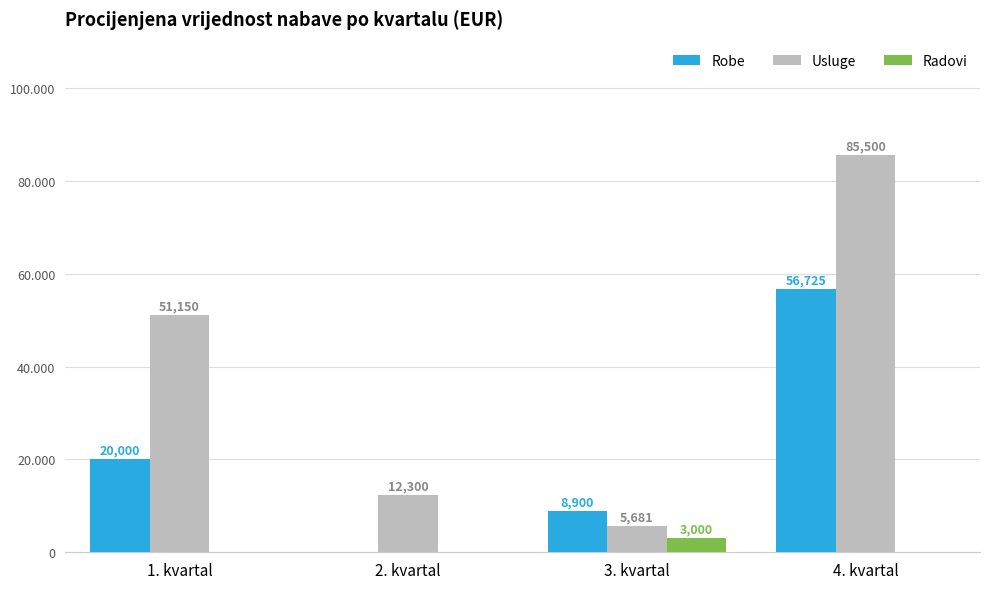

The Radovi series shows 4048 at 3. kvartal. True or false?

False